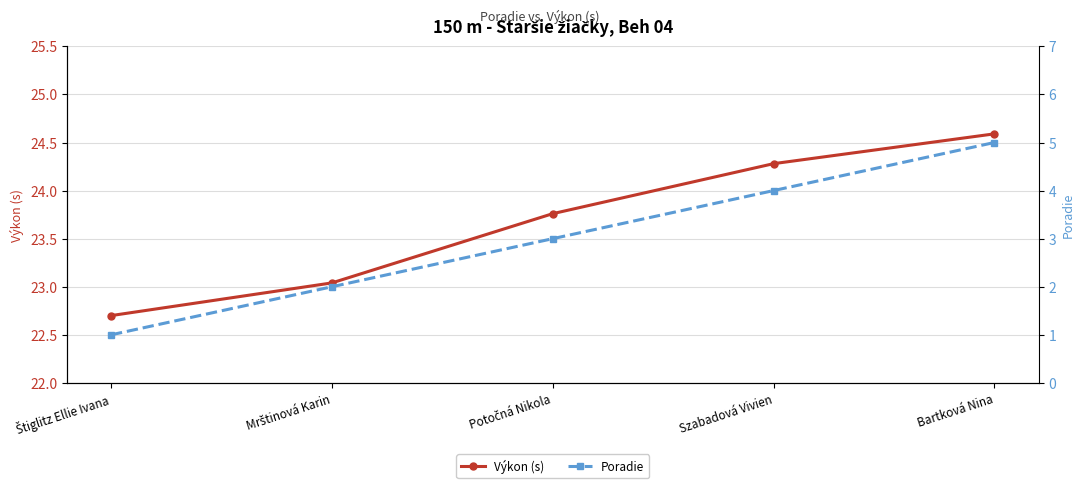

True or false: Výkon (s) and Poradie cross at least once.

False